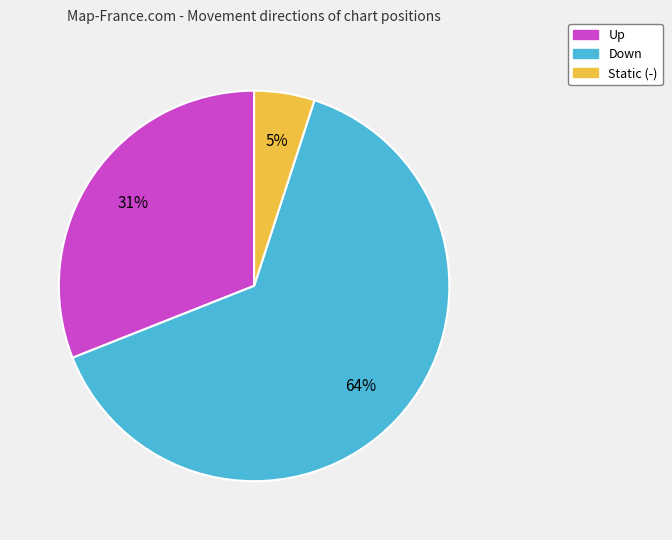

To the nearest percent, what is the difference between the largest and smallest slice percentages?

59%